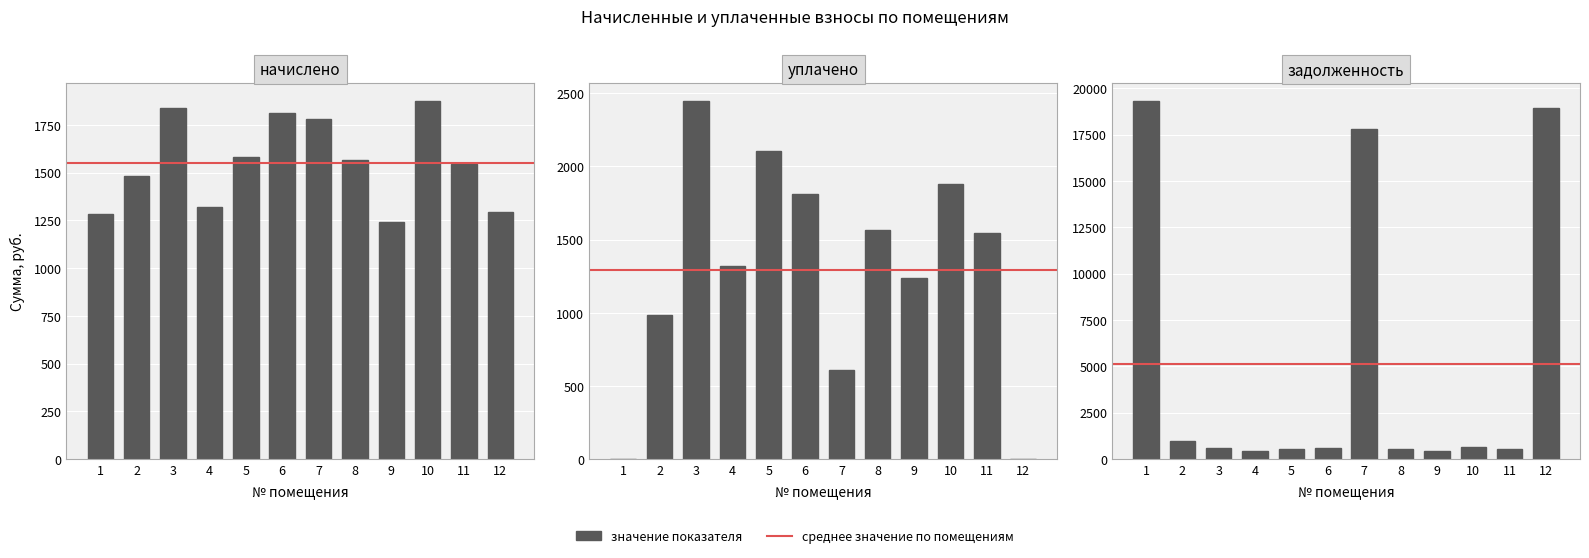

What is the total value across all series at 8?

3654.0